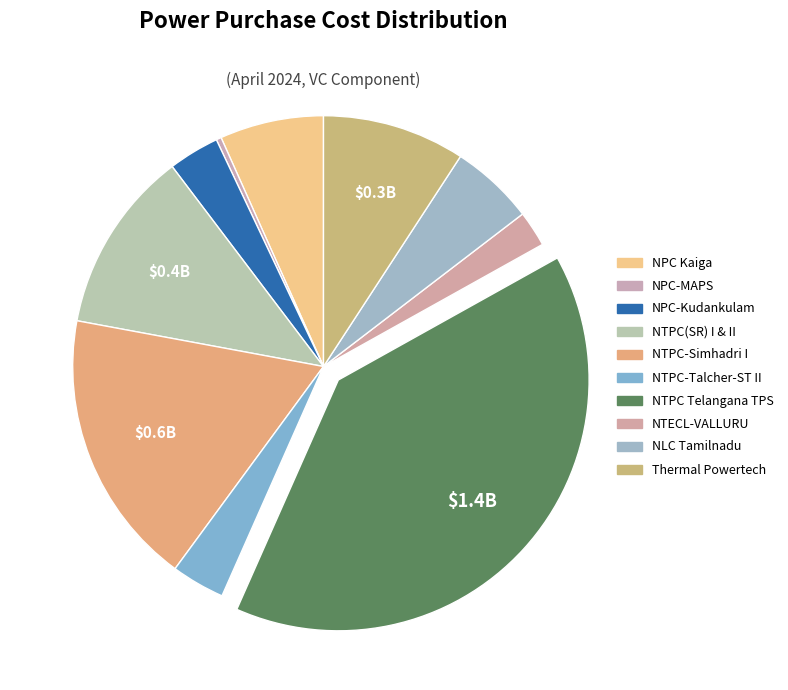

Which slice is the largest?

NTPC Telangana TPS